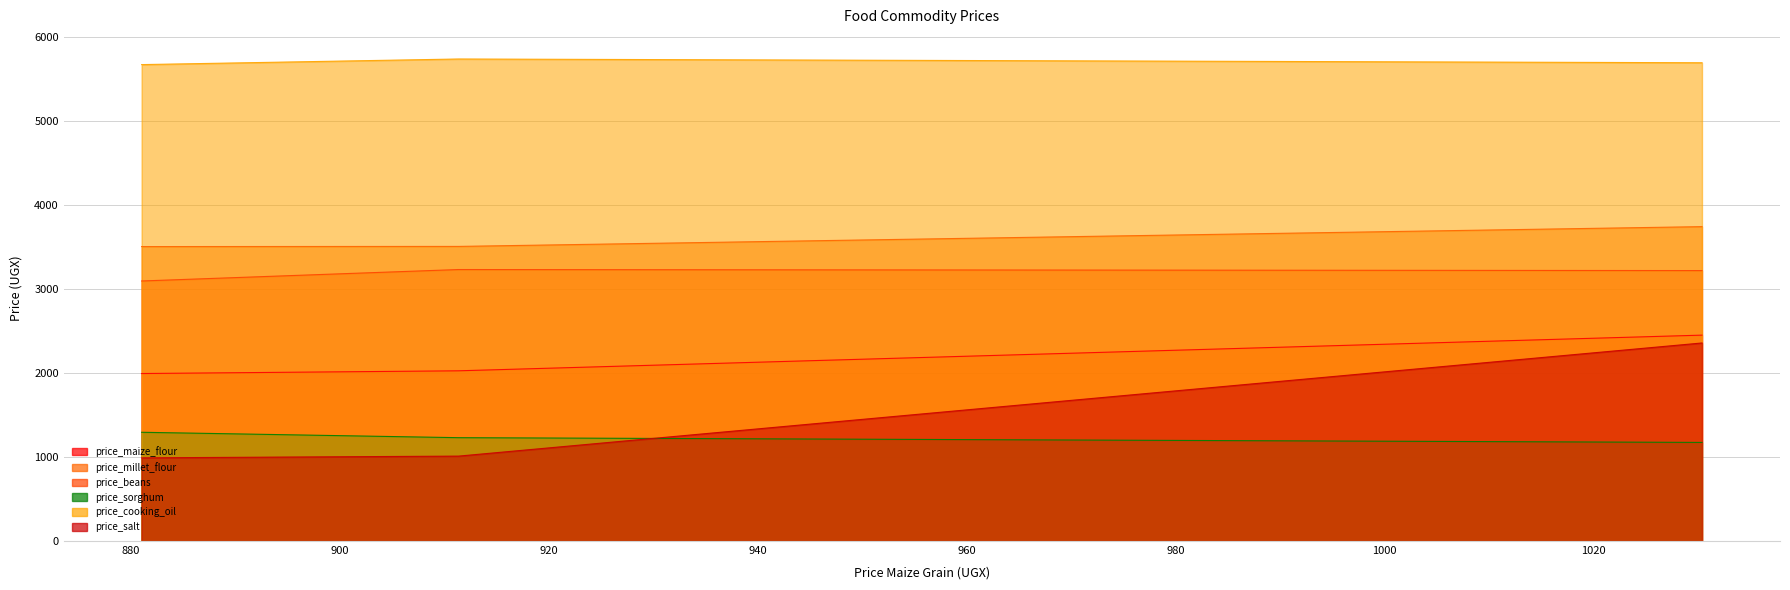

What is the difference between the maximum and minimum values in the price_sorghum series?

121.0